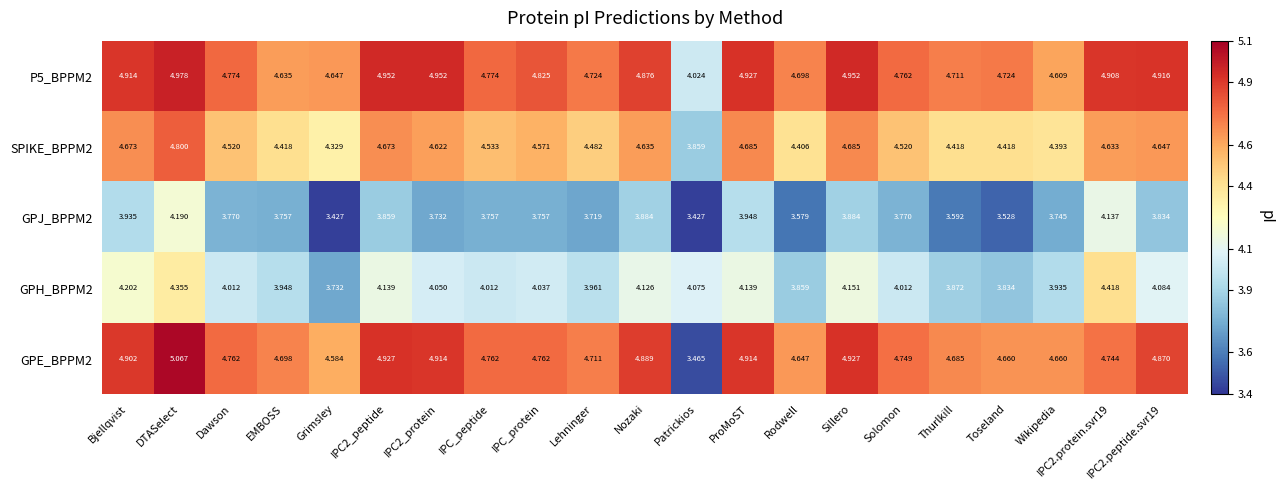

Where does the GPE_BPPM2 series first go above 4?

Bjellqvist